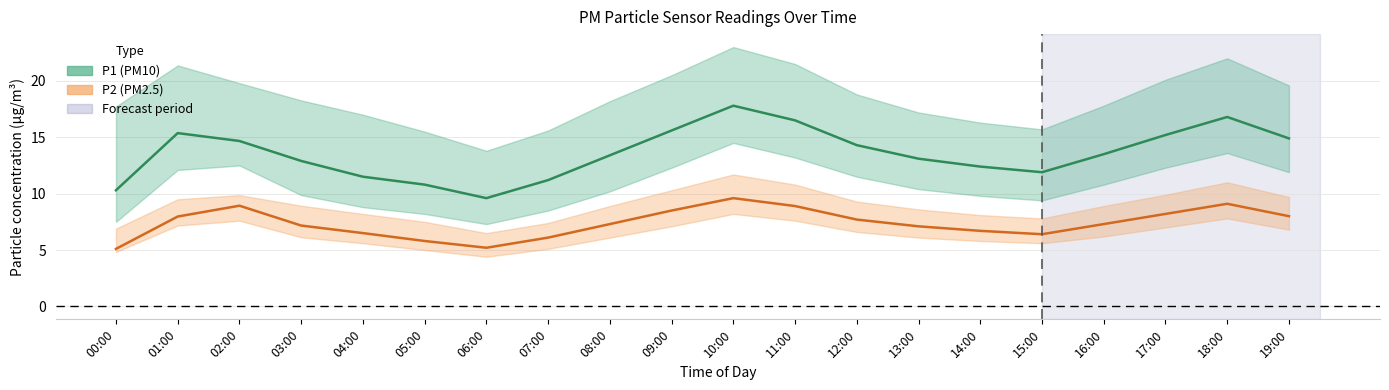

What is the average value of the P2 (PM2.5) series?

7.4